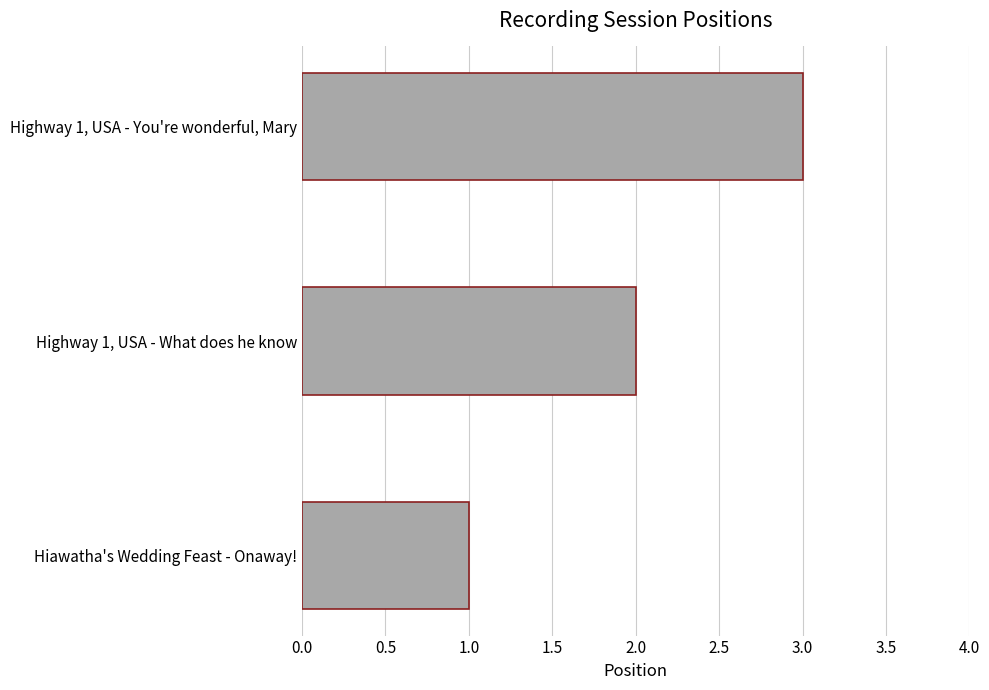

Which has a higher value, Highway 1, USA - What does he know or Highway 1, USA - You're wonderful, Mary?

Highway 1, USA - You're wonderful, Mary